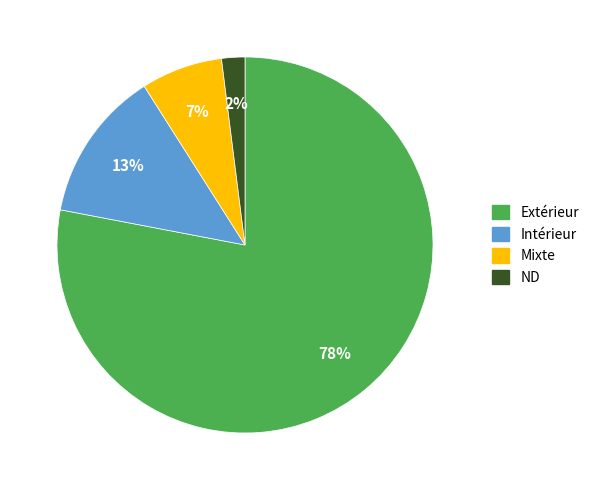

To the nearest percent, what is the average slice percentage?

25%